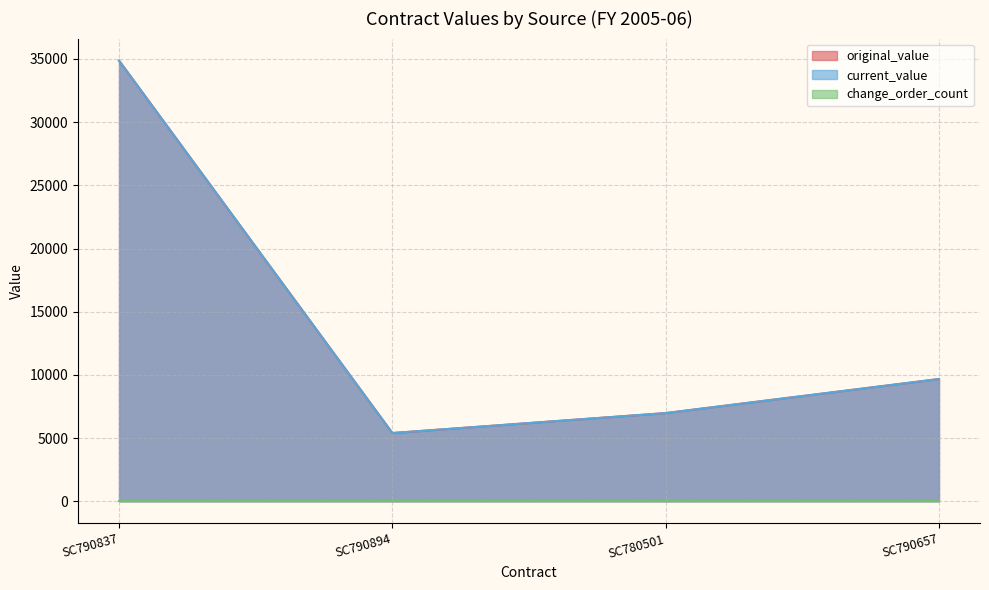

Does the chart display data point markers on the line(s)?

No